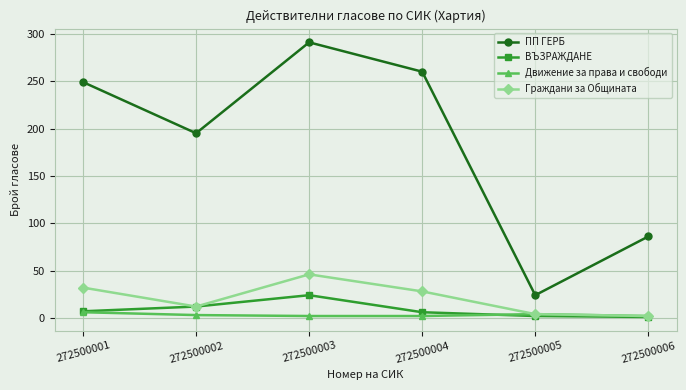

What is the spread (max minus min) of values at 272500004?

258